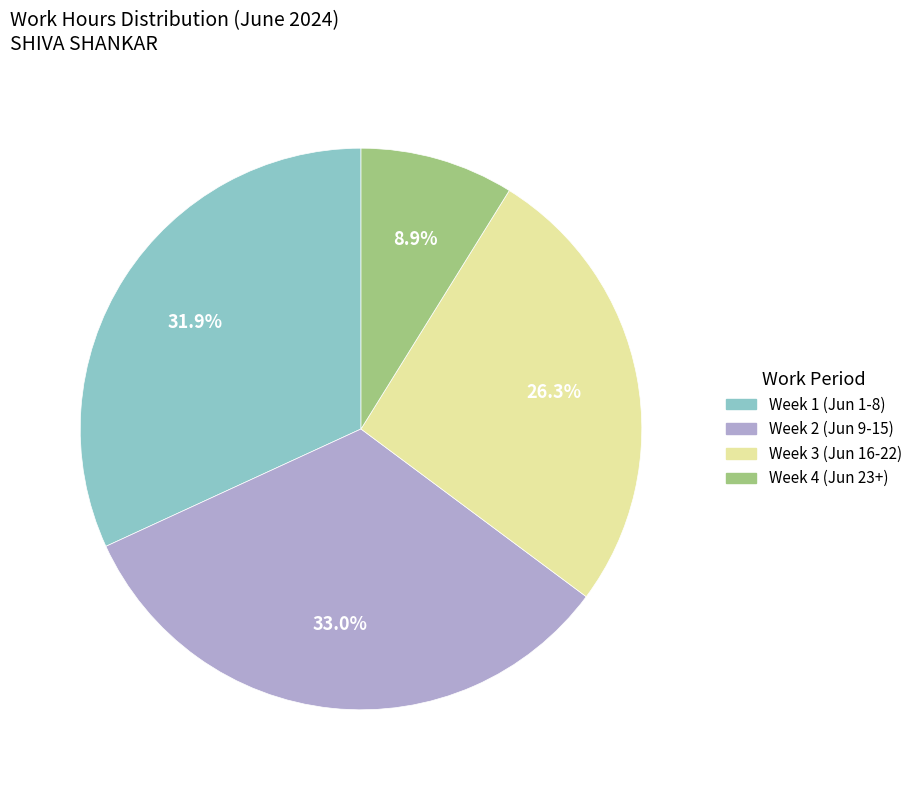

How many slices are in this pie chart?

4